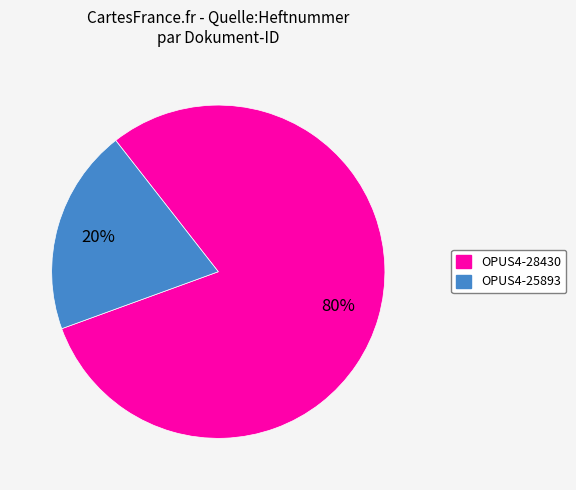

To the nearest percent, what is the difference between the largest and smallest slice percentages?

60%